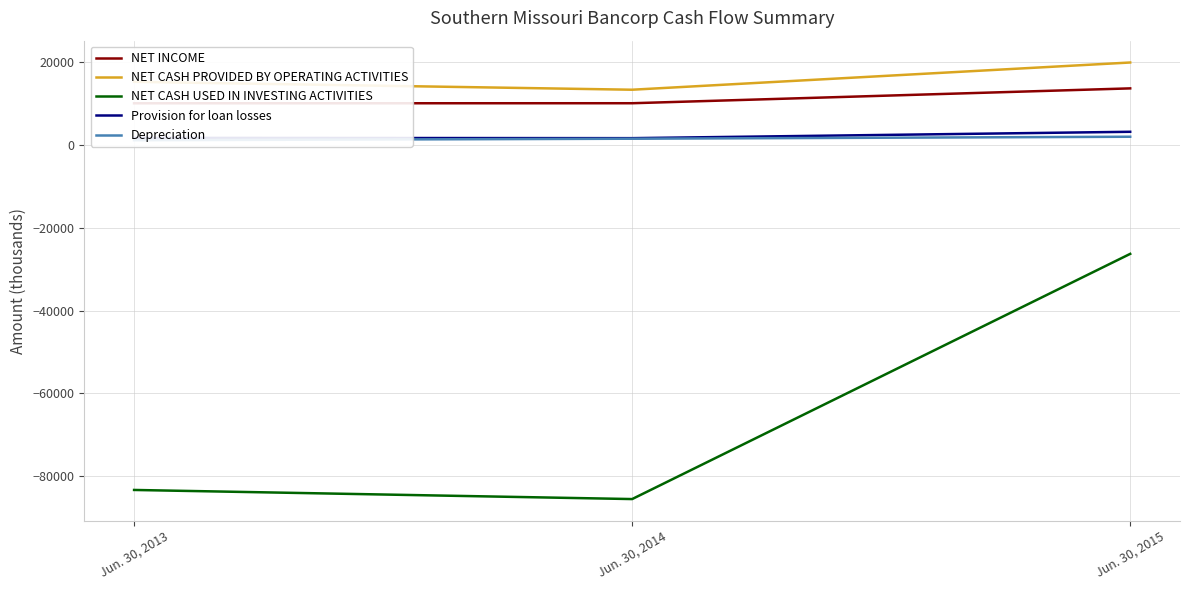

How many data points does each series have?

3